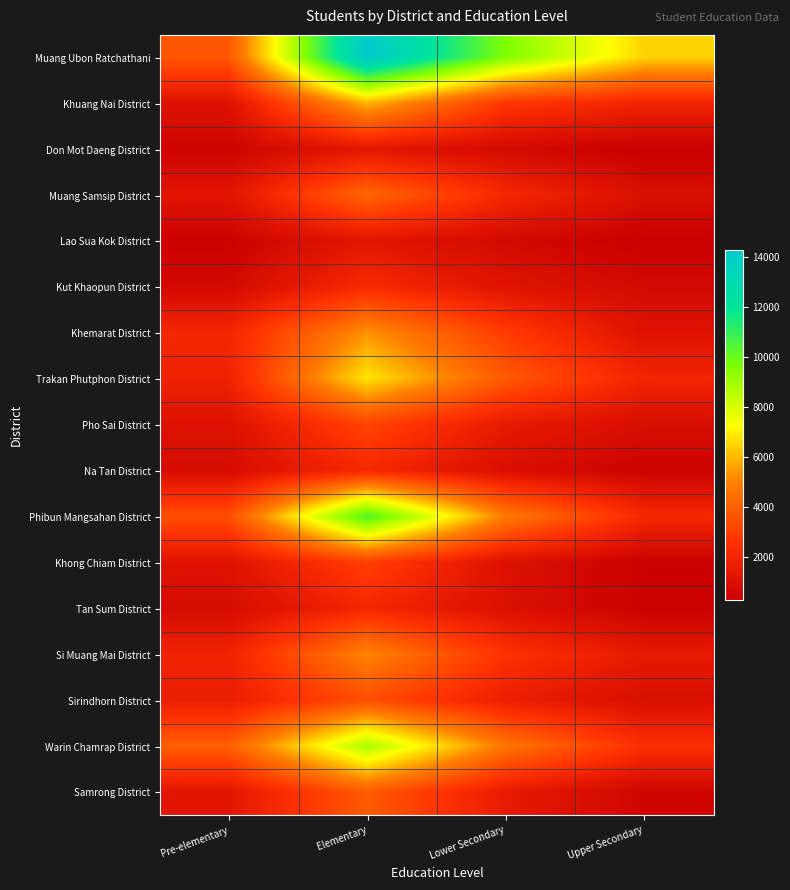

Rank the series at Upper Secondary from highest to lowest value.

Muang Ubon Ratchathani, Warin Chamrap District, Phibun Mangsahan District, Trakan Phutphon District, Khuang Nai District, Si Muang Mai District, Khemarat District, Muang Samsip District, Sirindhorn District, Pho Sai District, Kut Khaopun District, Samrong District, Na Tan District, Tan Sum District, Khong Chiam District, Lao Sua Kok District, Don Mot Daeng District